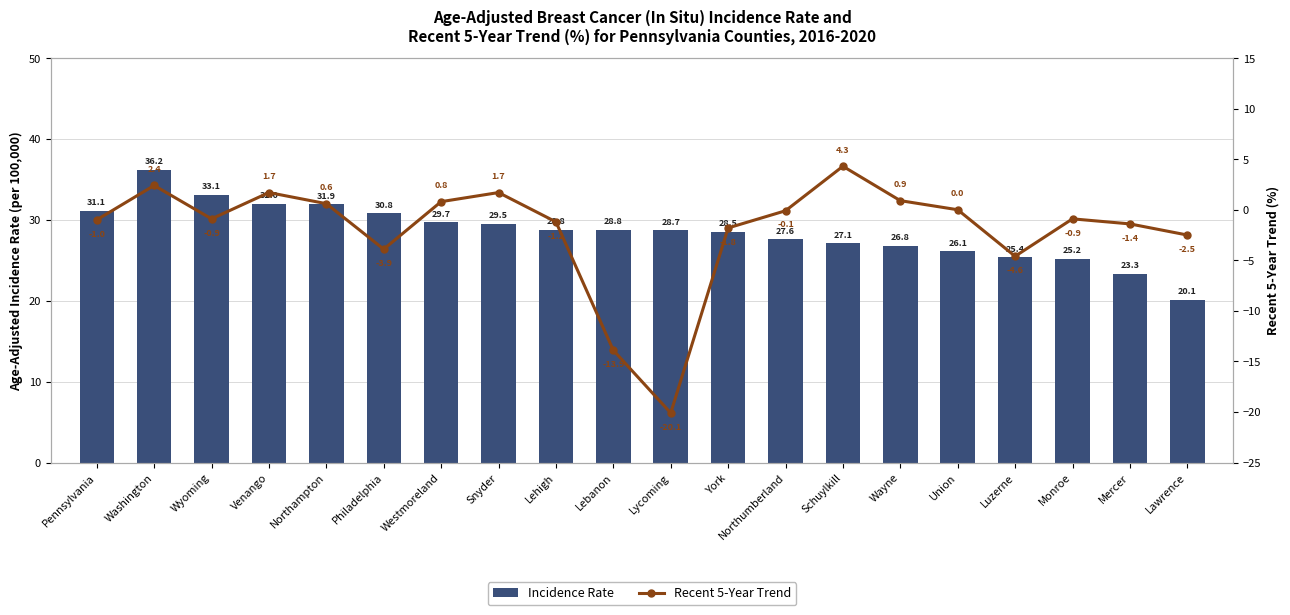

Is it true that Recent 5-Year Trend equals 0.8 at Westmoreland?

True